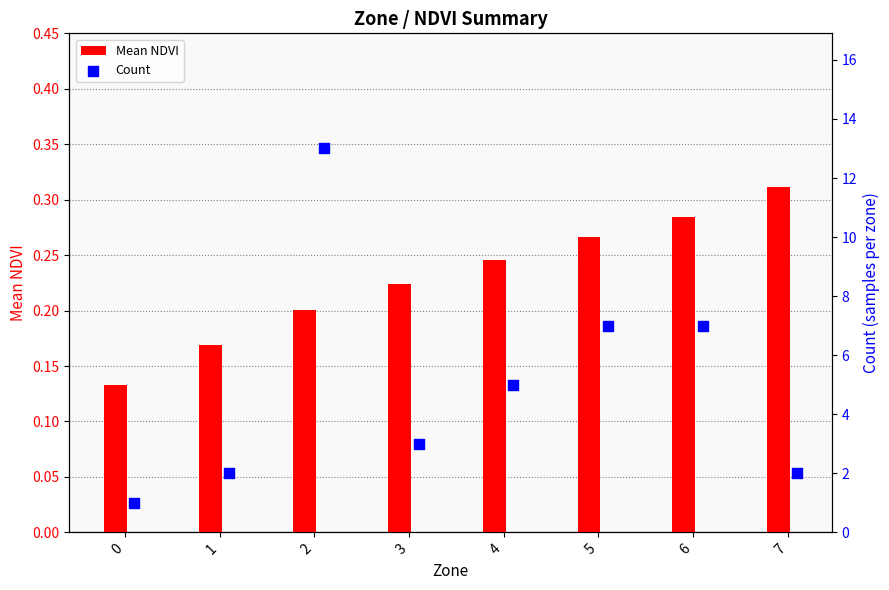

Which category has the highest value in the Mean NDVI series?

7